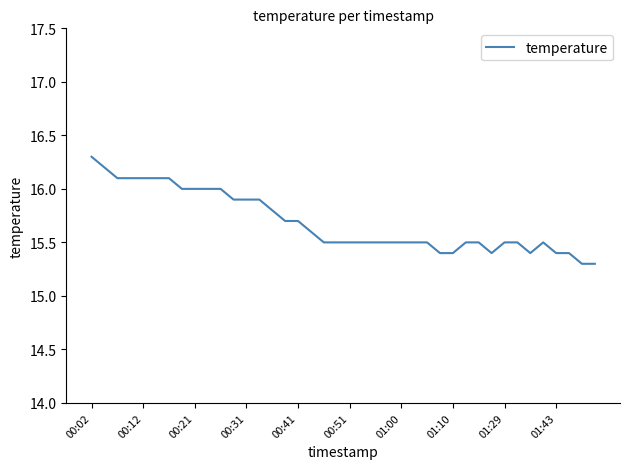

What is the minimum value shown in the chart?

15.3